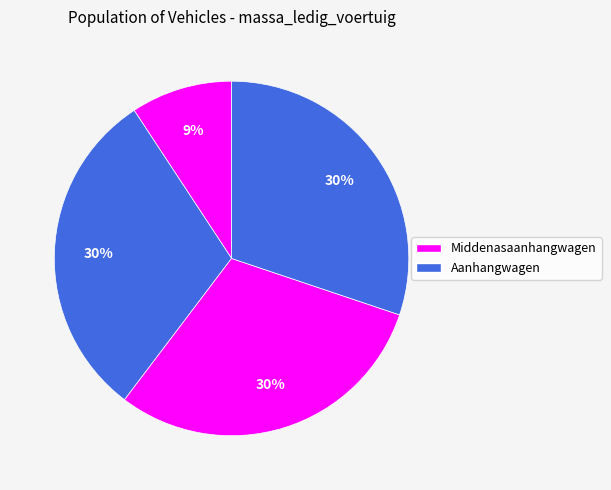

To the nearest percent, what is the difference between the largest and smallest slice percentages?

21%